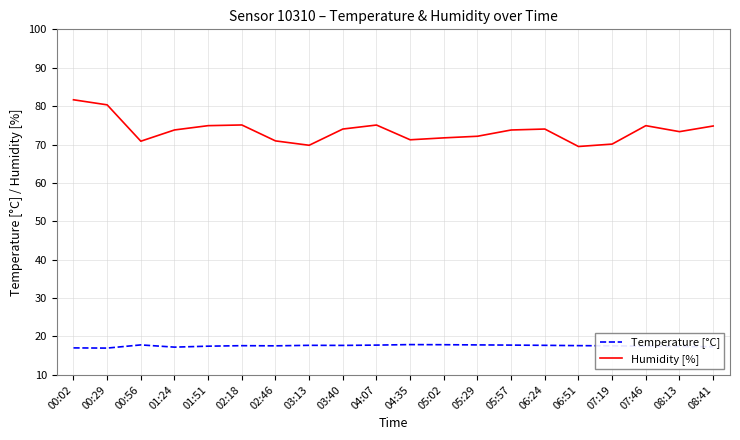

List the series in order of their overall mean, highest first.

Humidity [%], Temperature [°C]